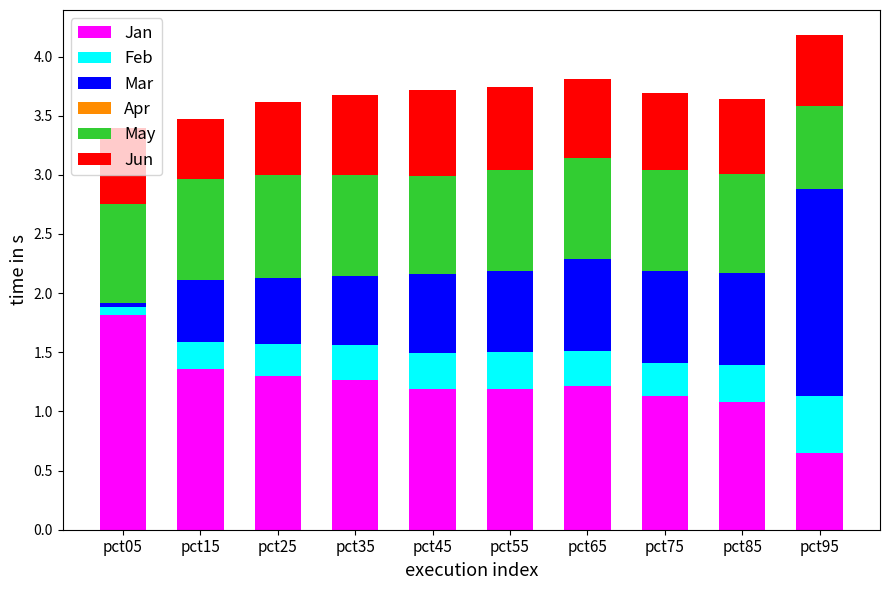

Is it true that Jan equals 0.6 at pct95?

True